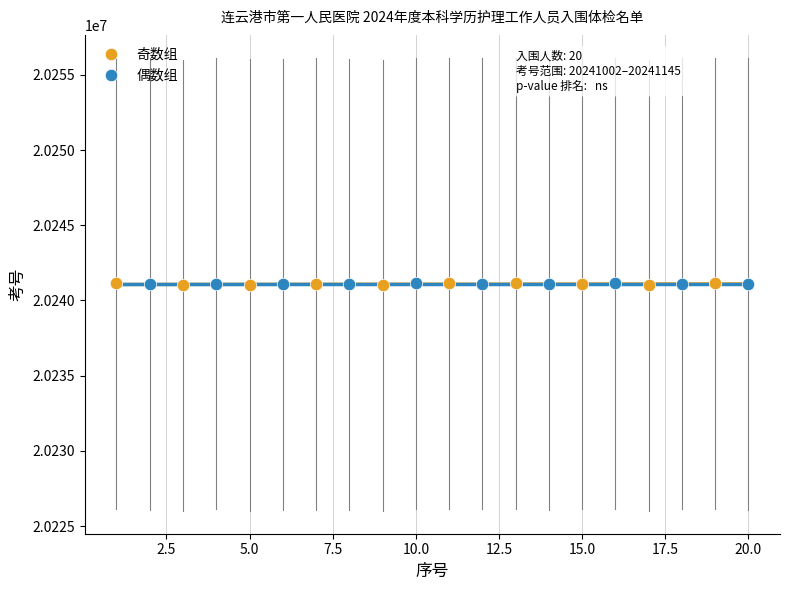

Which series has the widest spread of Y values?

奇数组